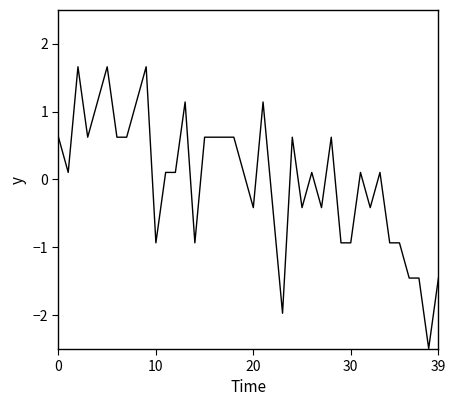

What is the difference between the maximum and minimum values?

4.2